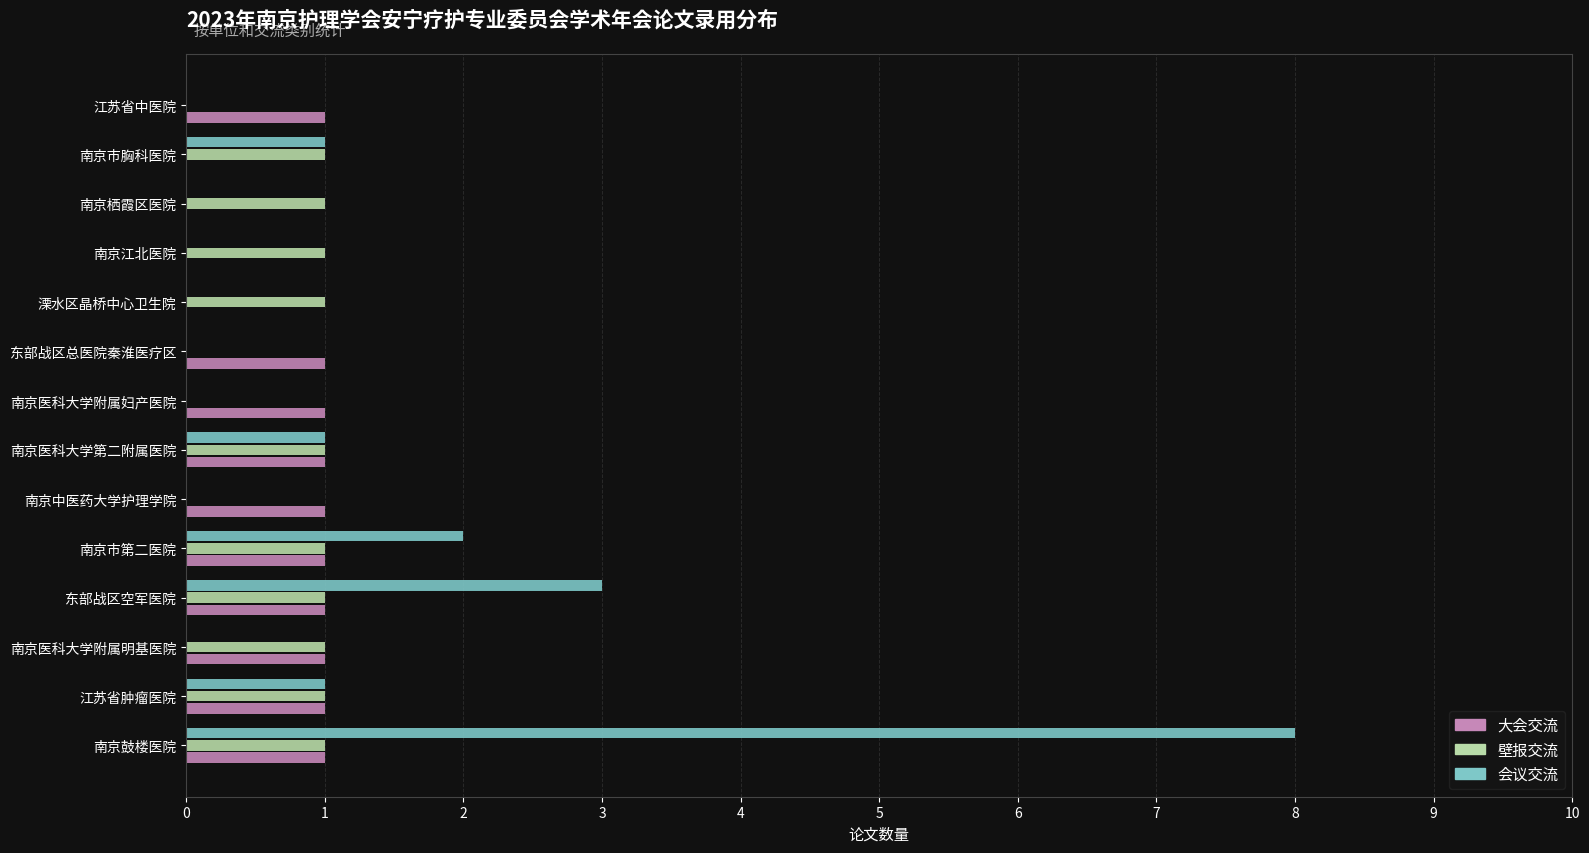

Which series has the largest range (max minus min)?

会议交流